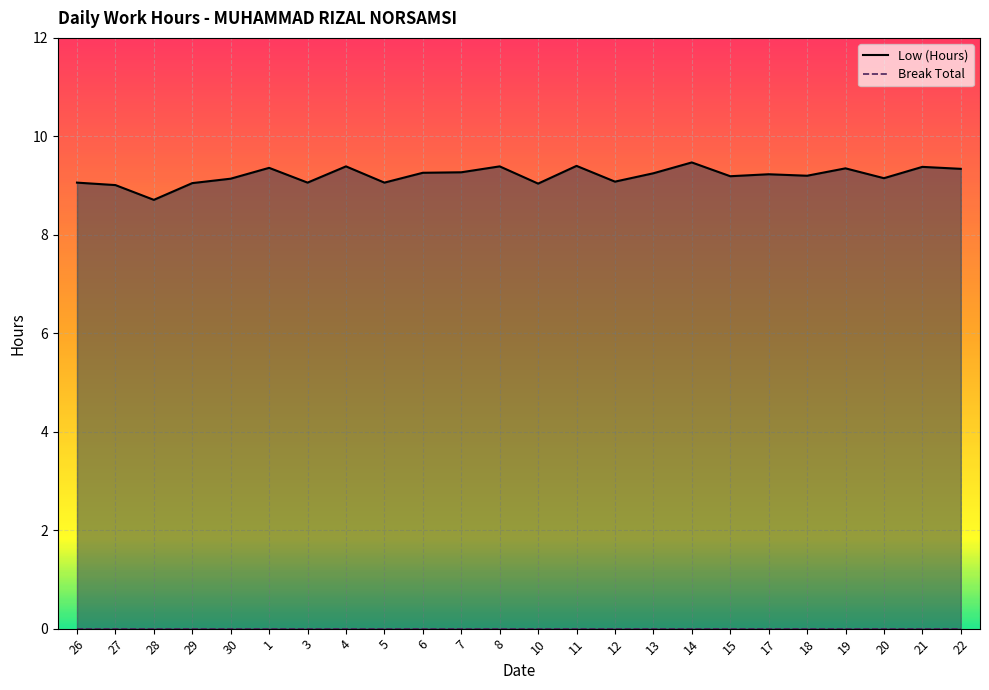

The value at 20 is 3.4. True or false?

False